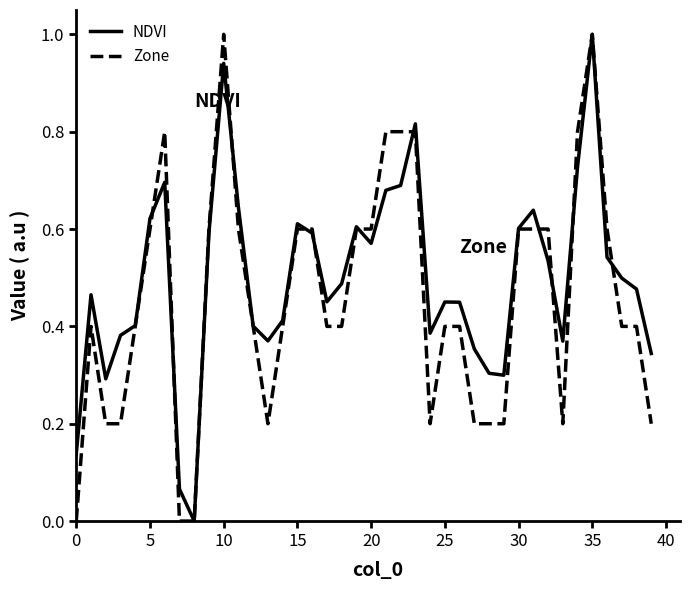

What is the highest value of the Zone series?

1.0